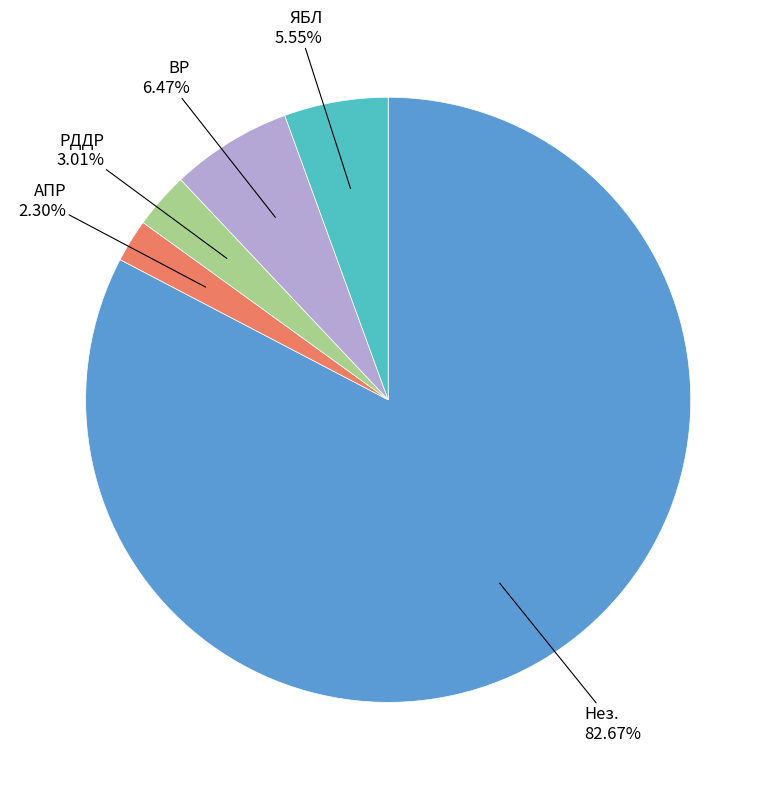

Is there a majority slice in this chart?

Yes